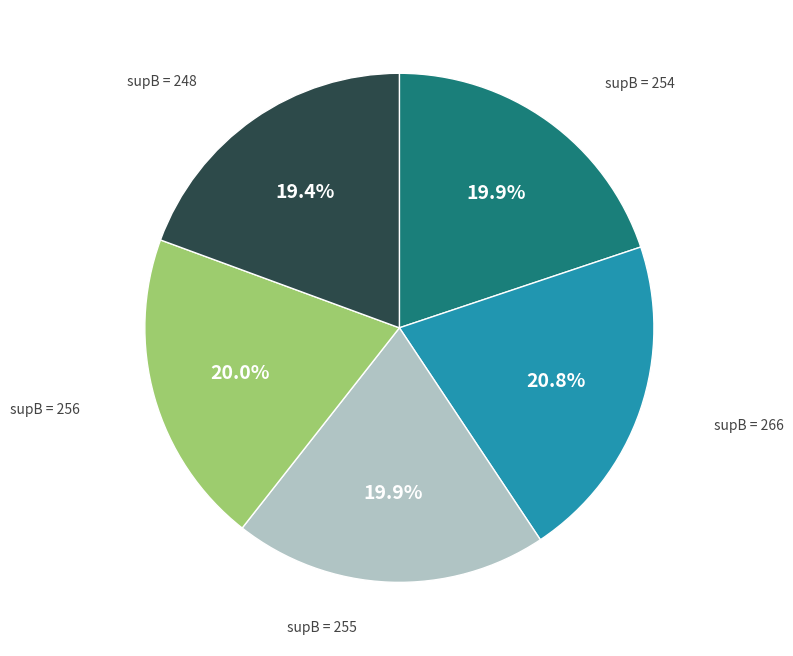

Does any single category account for the majority?

No